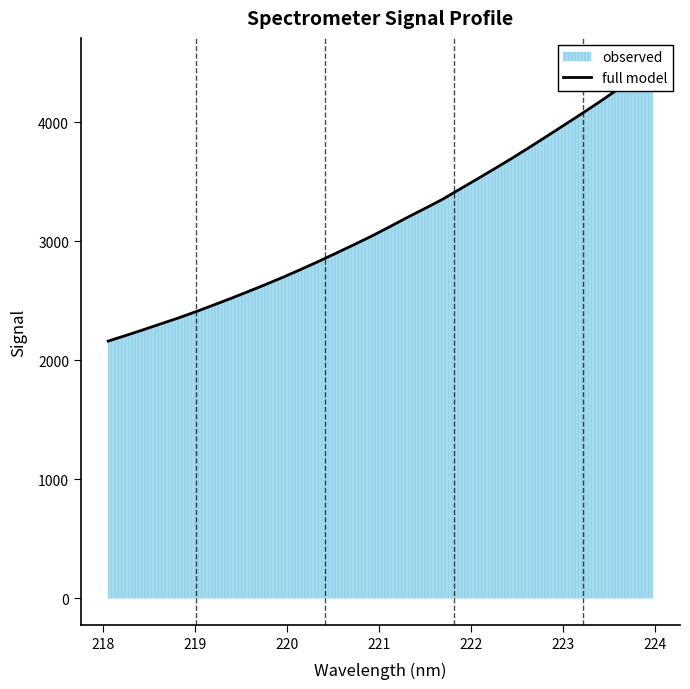

What is the sum of all values?

101331.4